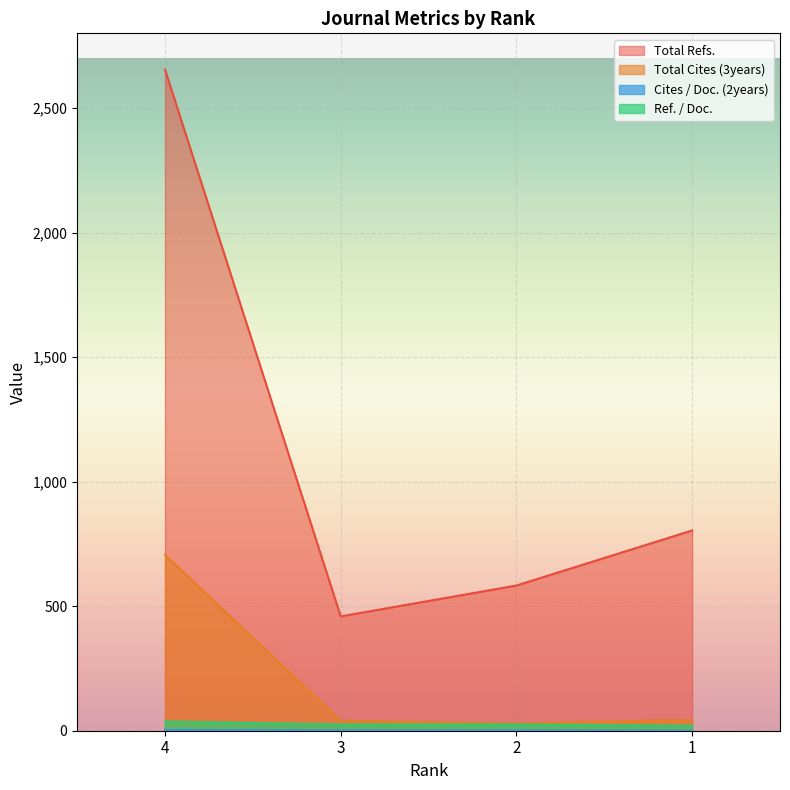

What is the highest value of the Total Cites (3years) series?

706